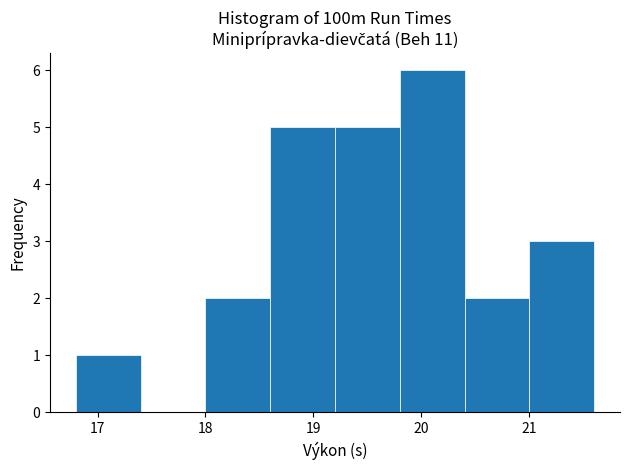

Over which range of the x-axis is the bar tallest?

19.8 to 20.4